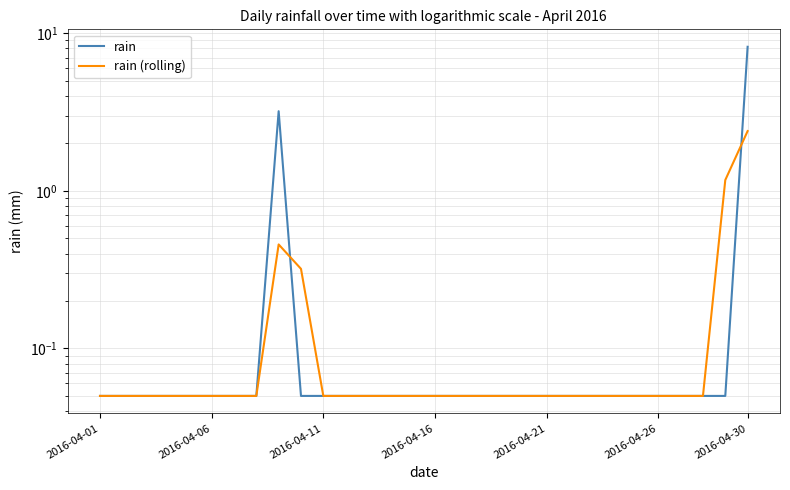

True or false: rain has more than 2 interior local peaks.

False